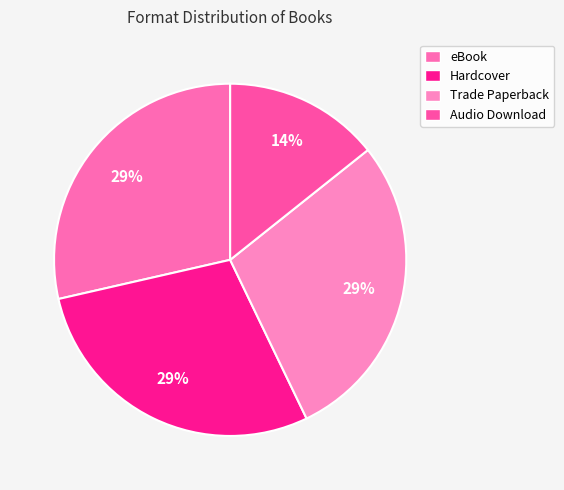

How many slices are in this pie chart?

4